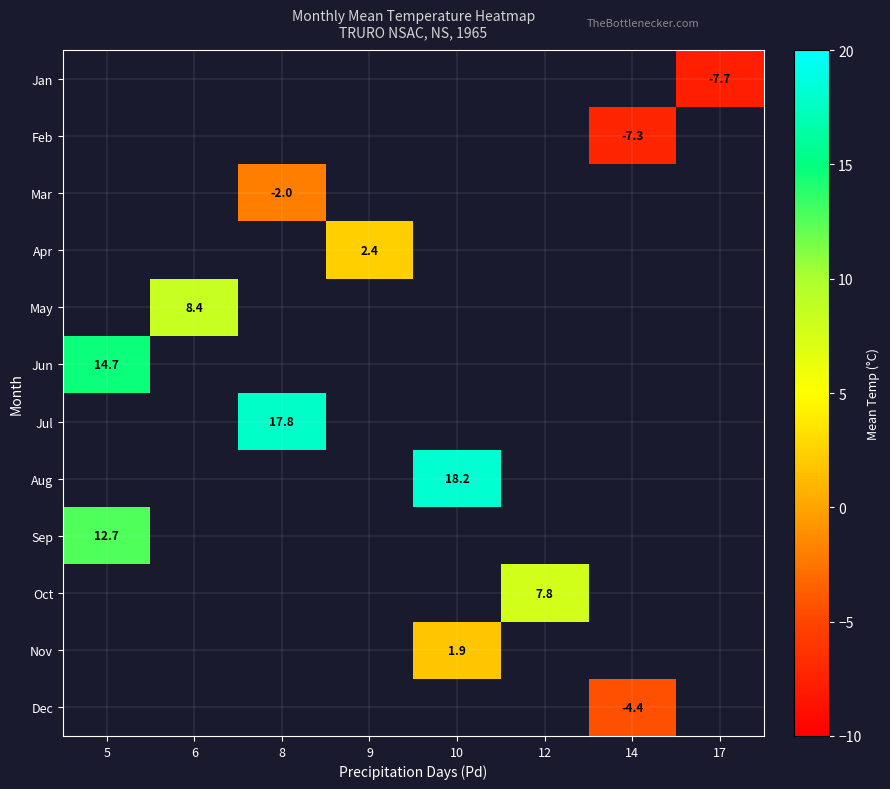

True or false: May has a value of 11.1 at 6.

False